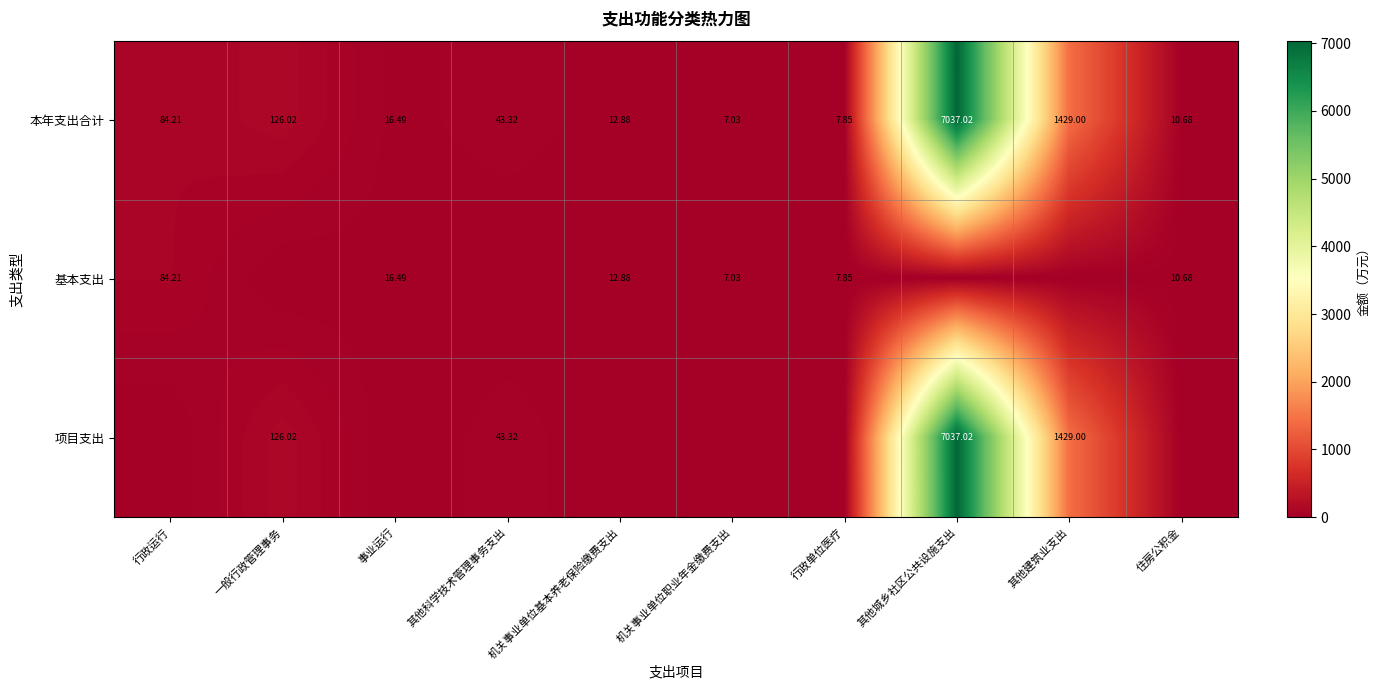

Rank the categories by 本年支出合计 value from lowest to highest.

机关事业单位职业年金缴费支出, 行政单位医疗, 住房公积金, 机关事业单位基本养老保险缴费支出, 事业运行, 其他科学技术管理事务支出, 行政运行, 一般行政管理事务, 其他建筑业支出, 其他城乡社区公共设施支出